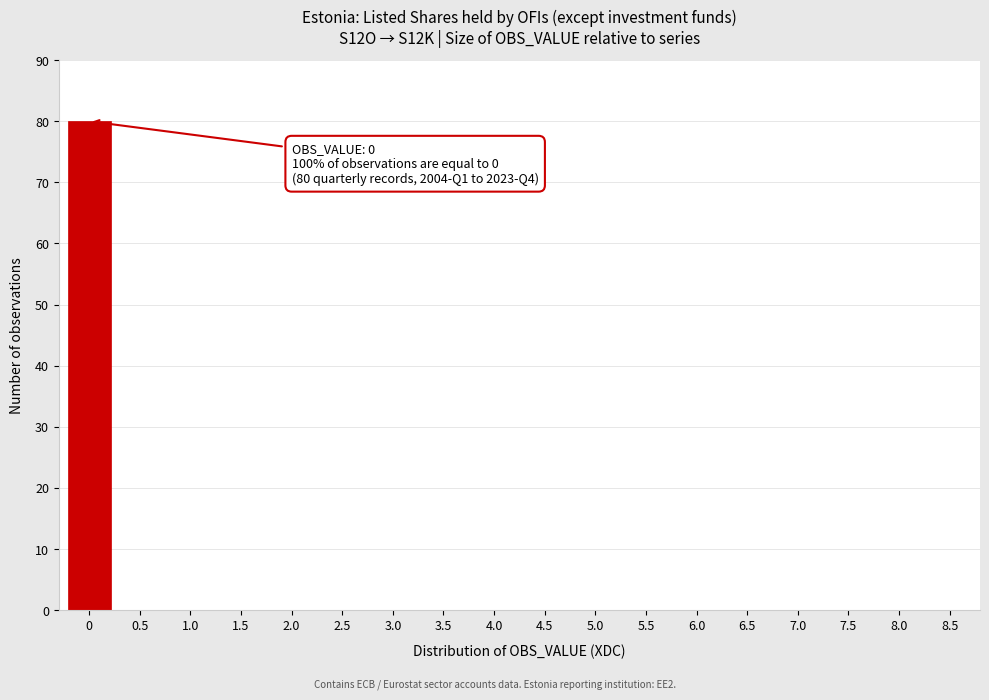

Reading right to left, list all the values displayed in this chart.

8.5=0	8.0=0	7.5=0	7.0=0	6.5=0	6.0=0	5.5=0	5.0=0	4.5=0	4.0=0	3.5=0	3.0=0	2.5=0	2.0=0	1.5=0	1.0=0	0.5=0	0=80